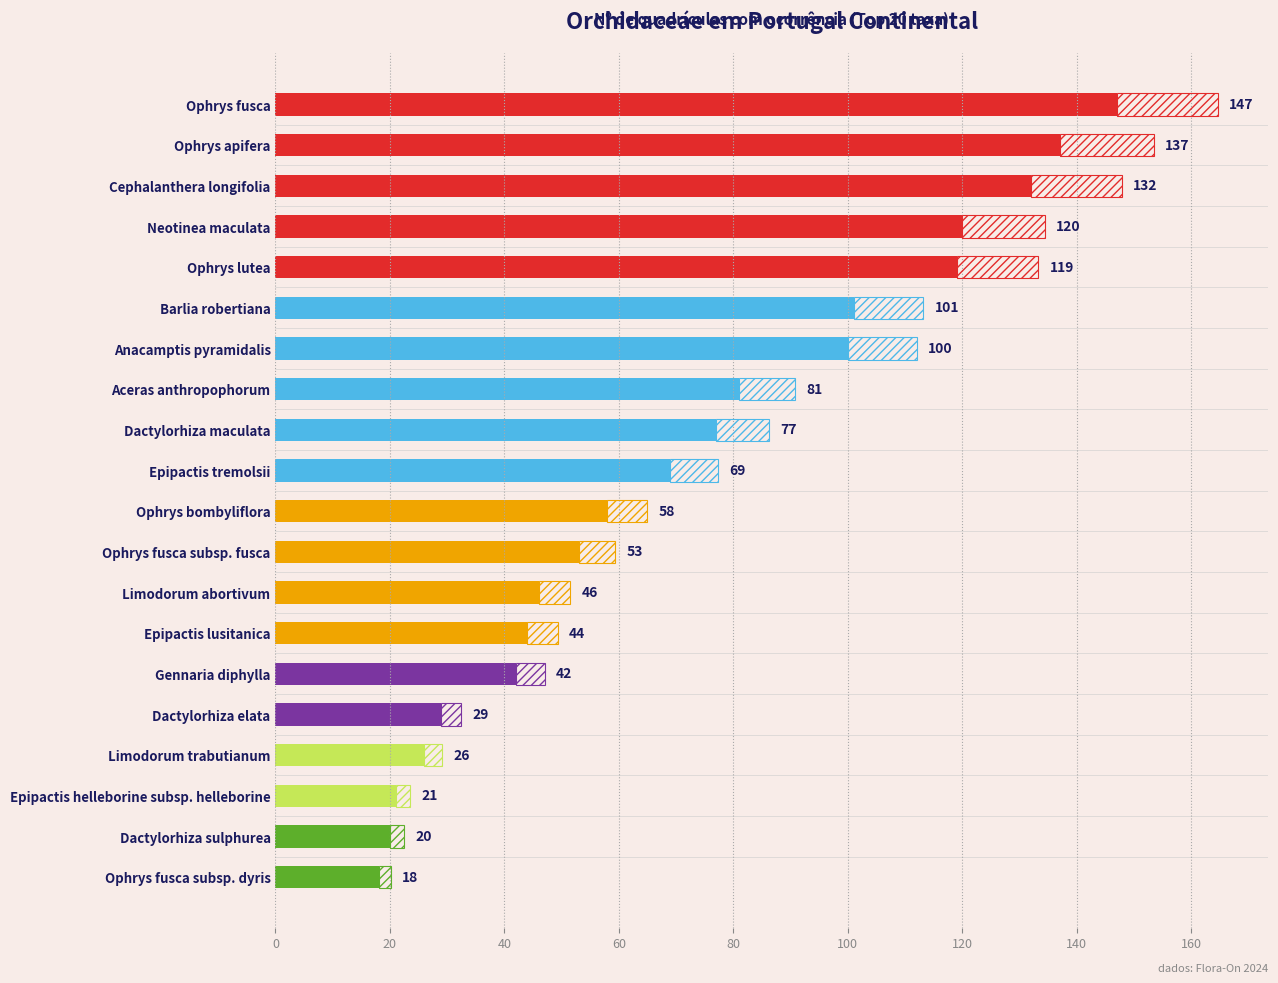

Does the chart contain stacked bars?

No